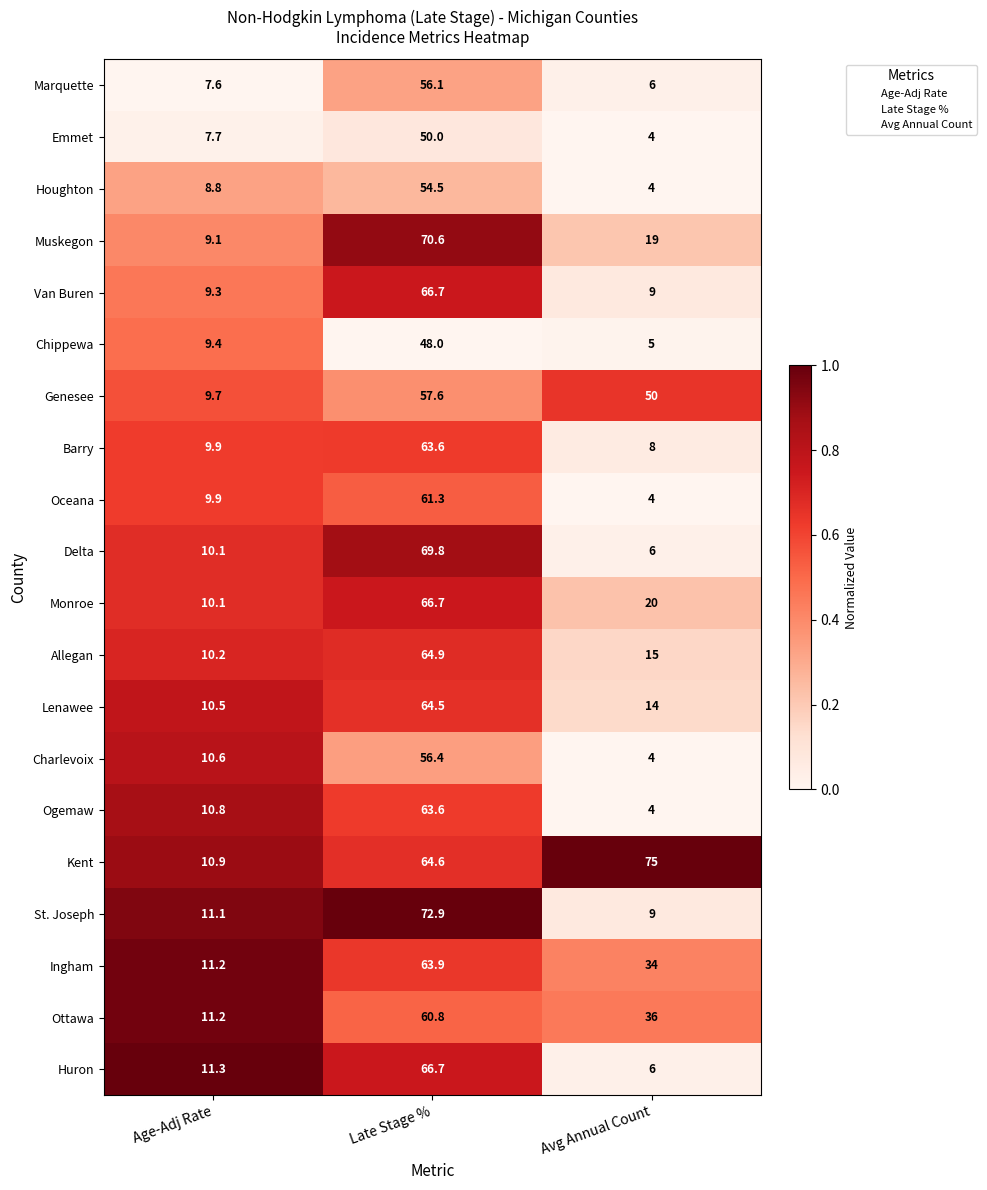

The Emmet series shows 89.8 at Late Stage %. True or false?

False